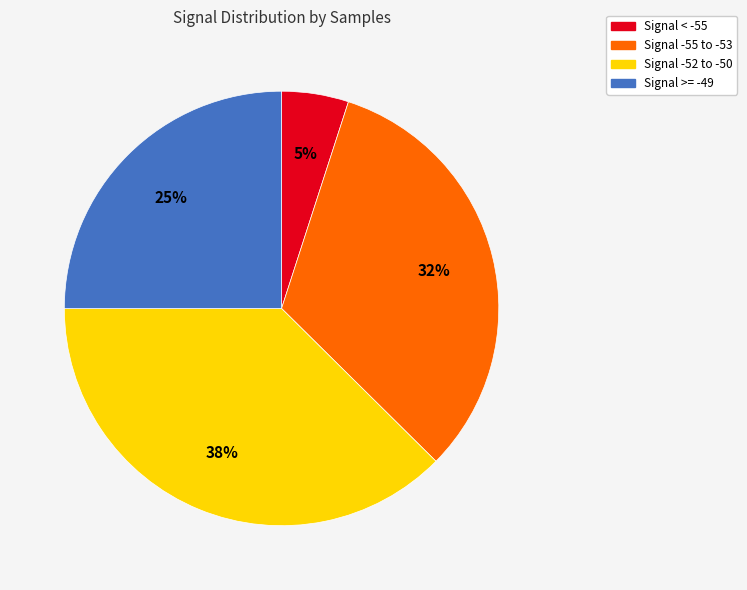

What is the largest slice in the pie chart?

Signal -52 to -50